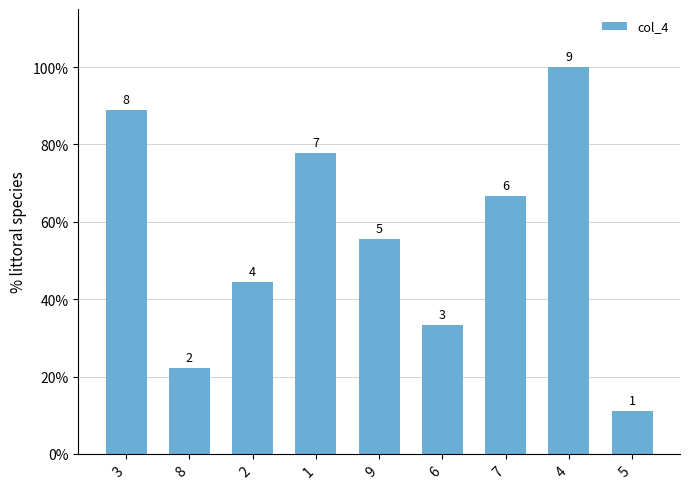

How many bars are there in total?

9